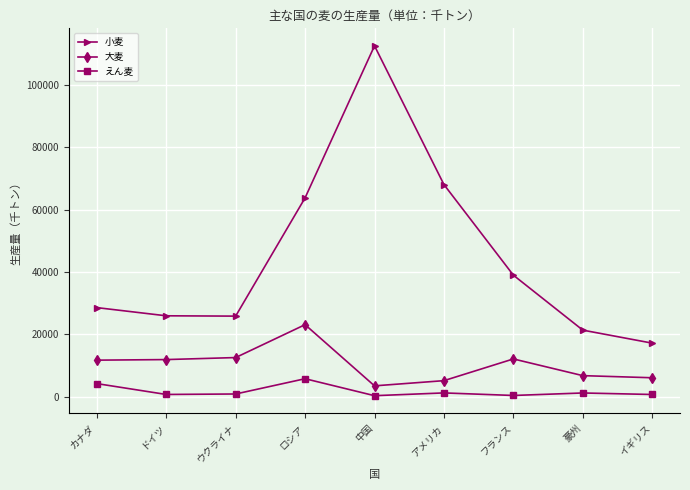

Rank the series at イギリス from lowest to highest value.

えん麦, 大麦, 小麦